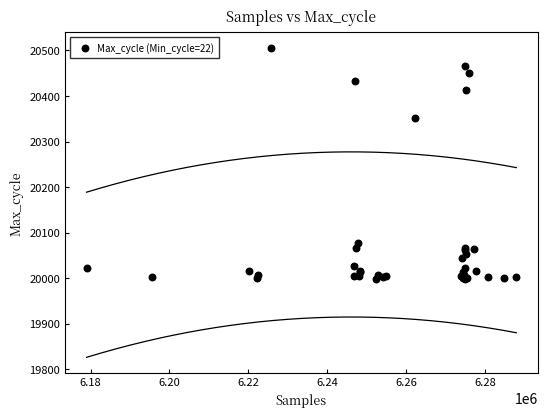

What Y value in the scatter plot is closest to 20252?

20352